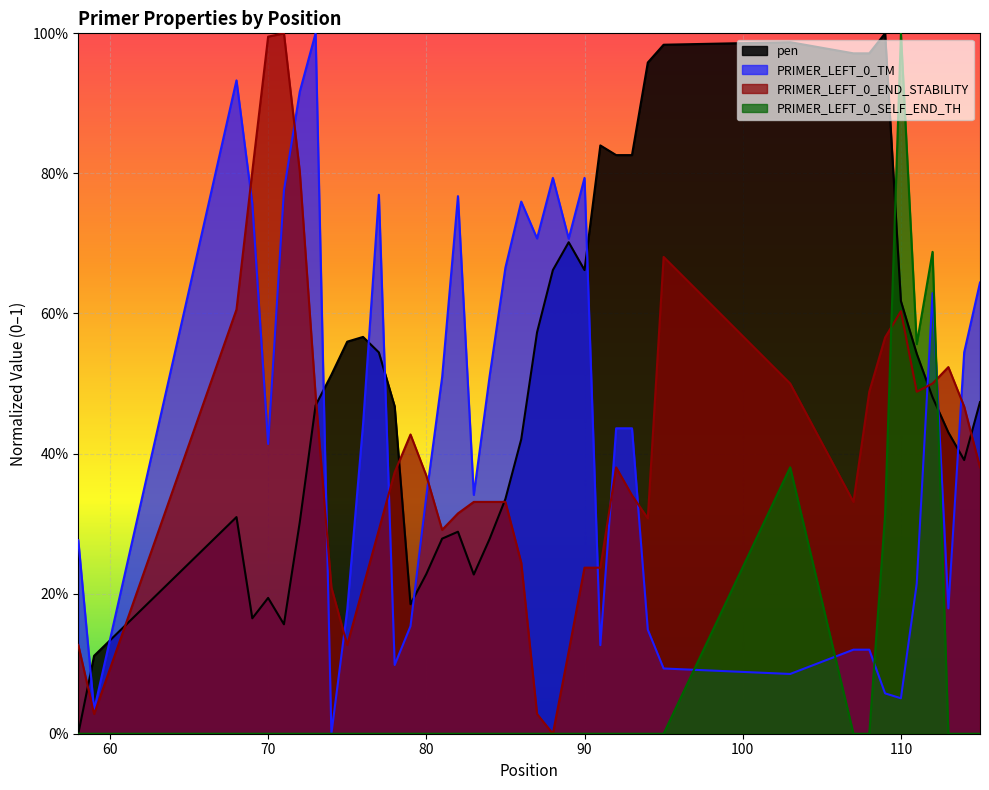

The pen series shows 1.0 at 94. True or false?

True